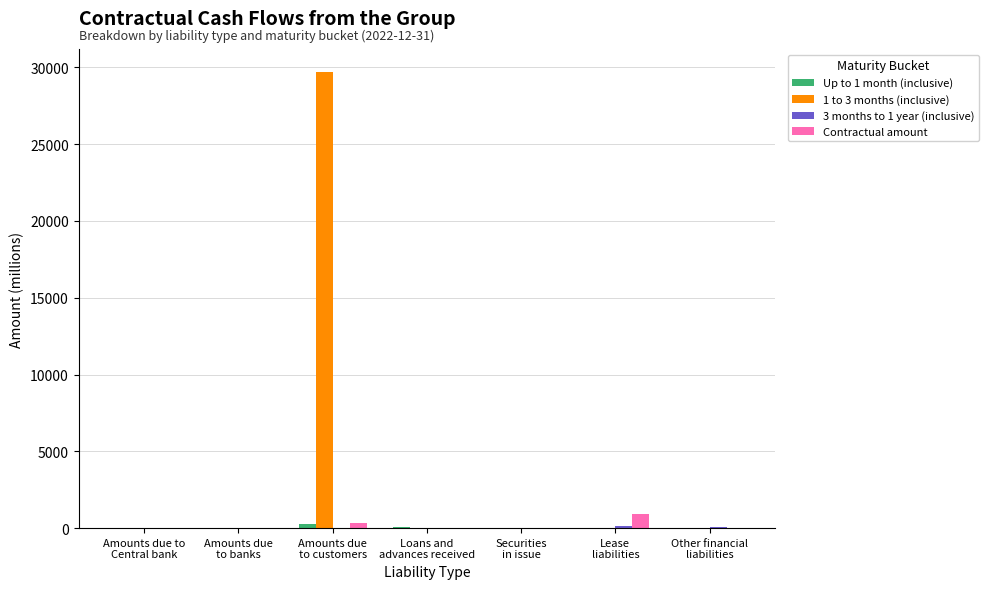

True or false: Contractual amount has a value of 898.0 at Lease
liabilities.

True